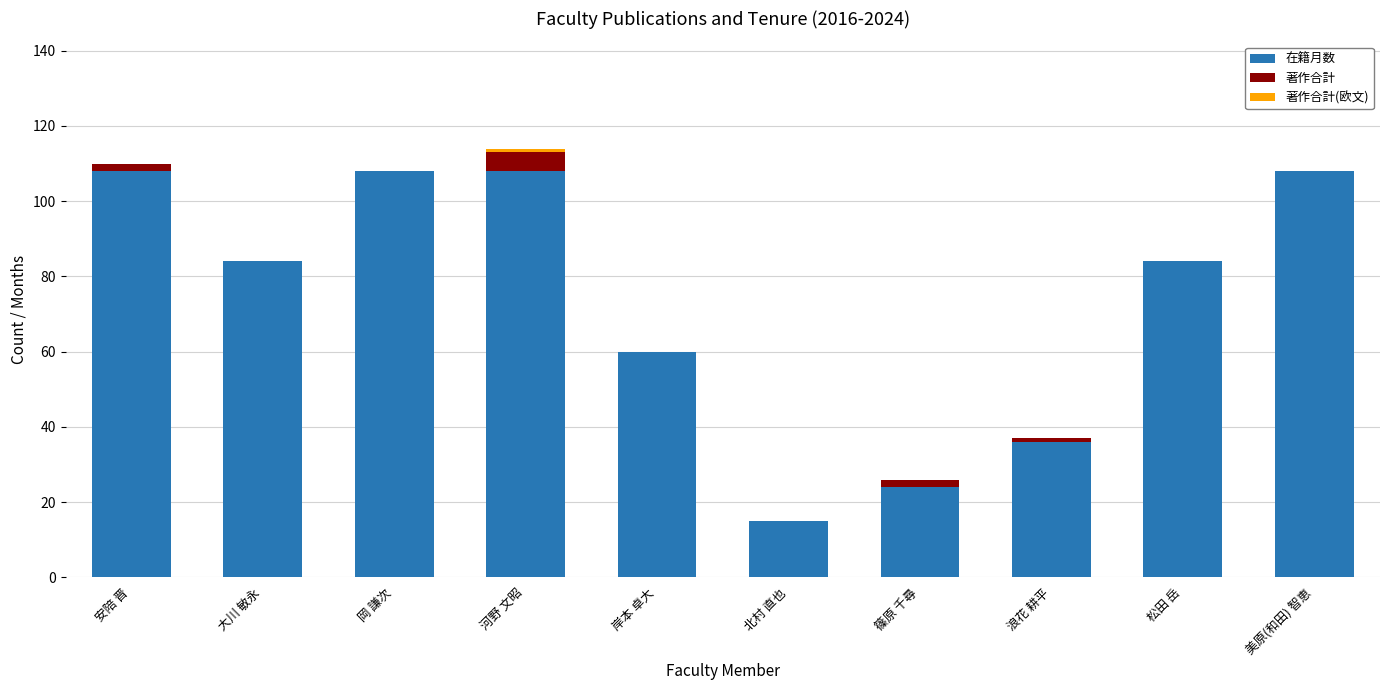

Read the 在籍月数 value at 北村 直也.

15